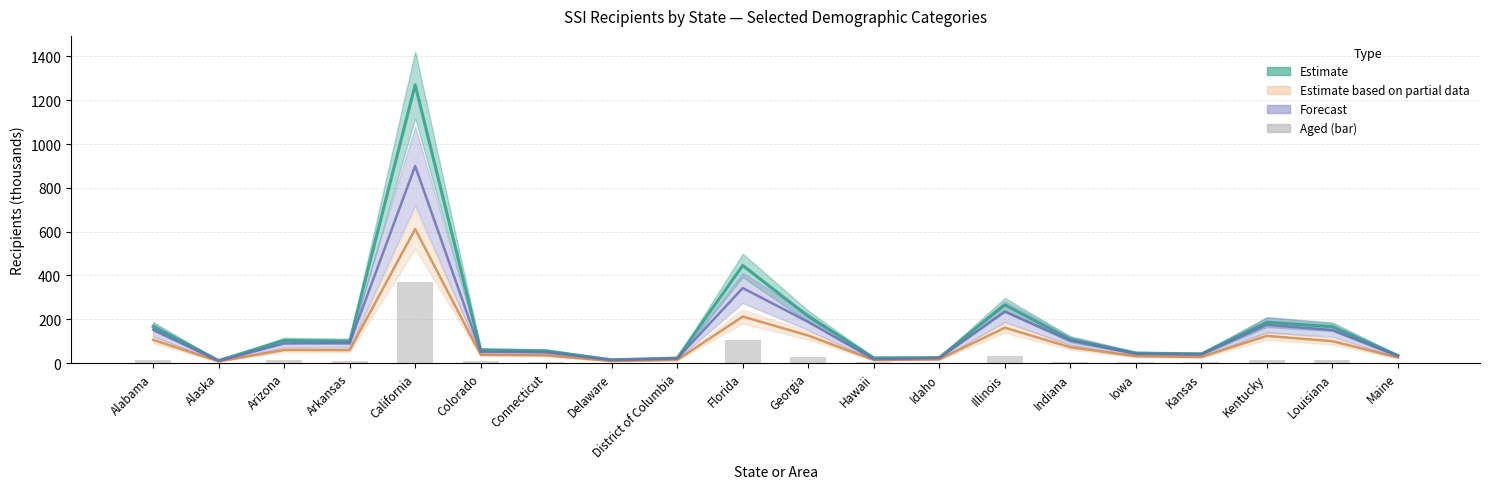

Which label corresponds to the largest value in the chart?

California